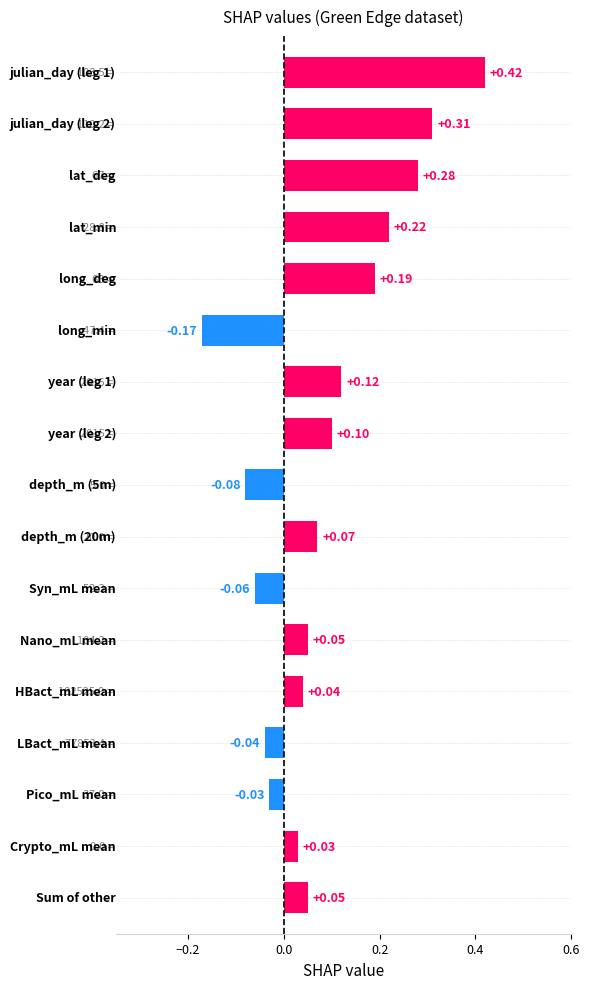

What is the difference between the maximum and minimum values?

0.6